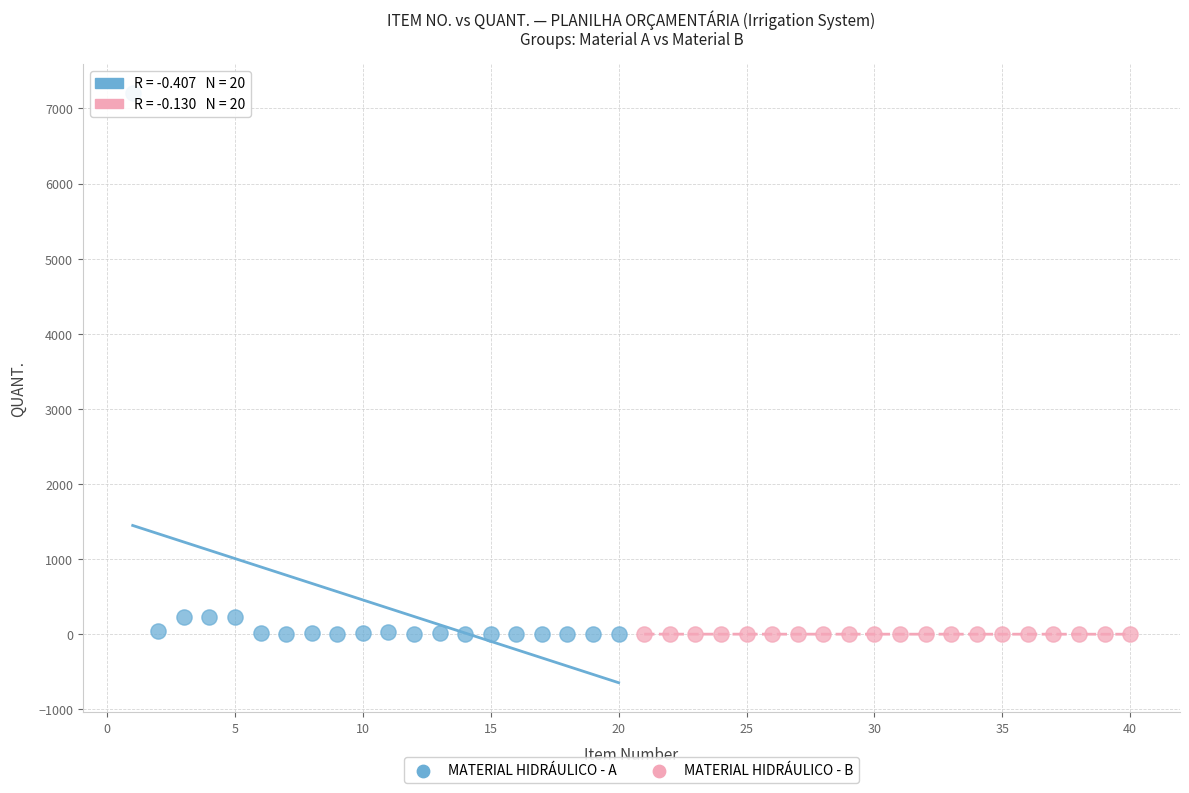

What are all the series names shown in the legend?

MATERIAL HIDRÁULICO - A, MATERIAL HIDRÁULICO - B